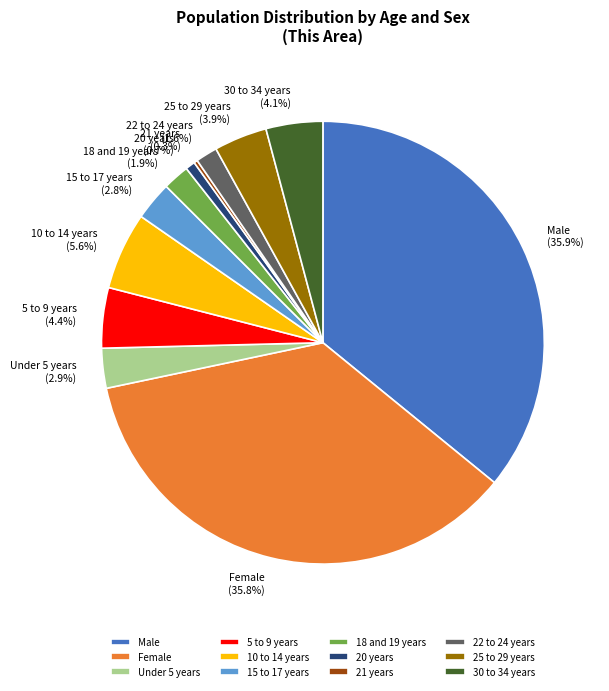

To the nearest percent, what percentage of the pie is 18 and 19 years?

2%